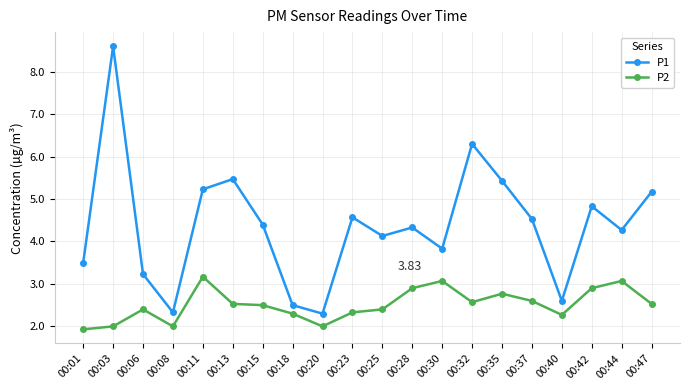

What is the greatest value displayed?

8.6